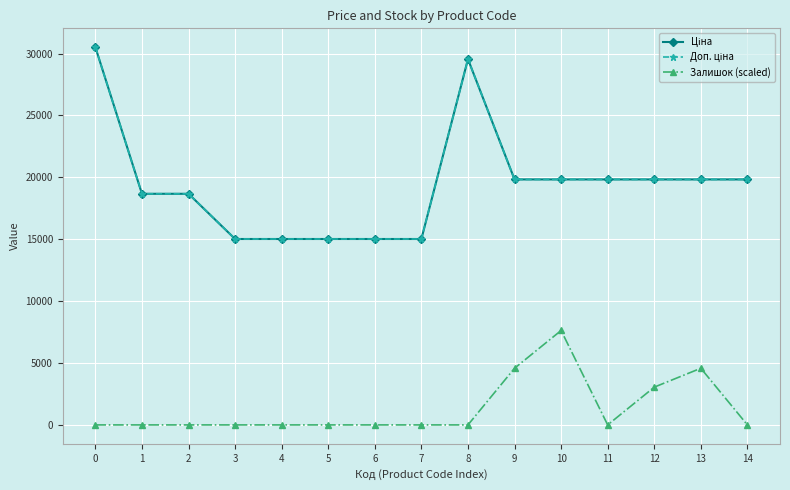

How many lines are shown in the chart?

3